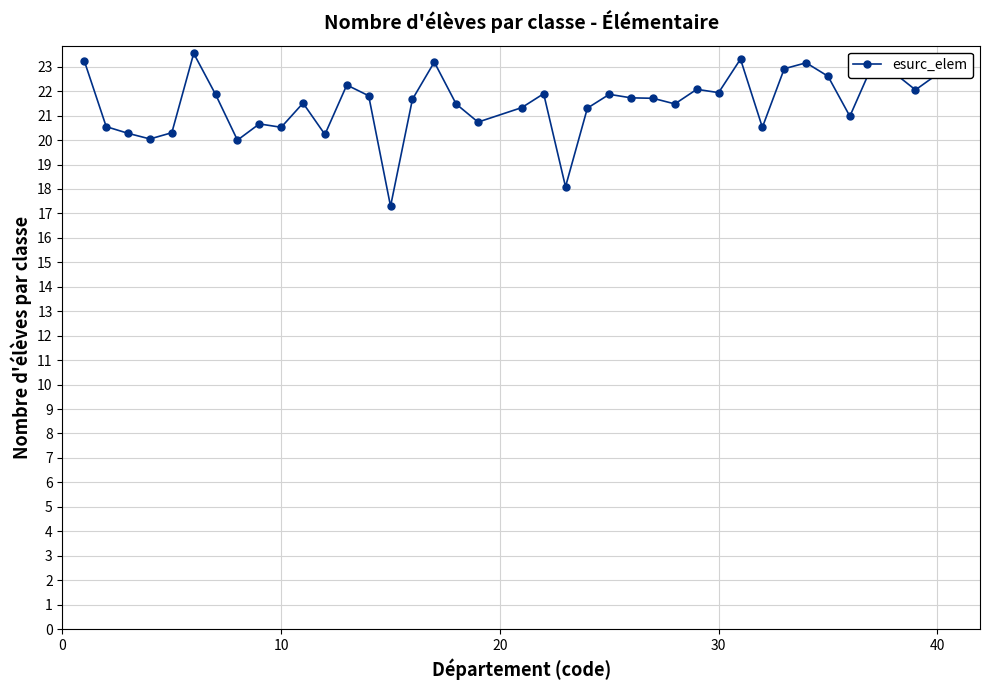

What is the sum of all values?

838.6